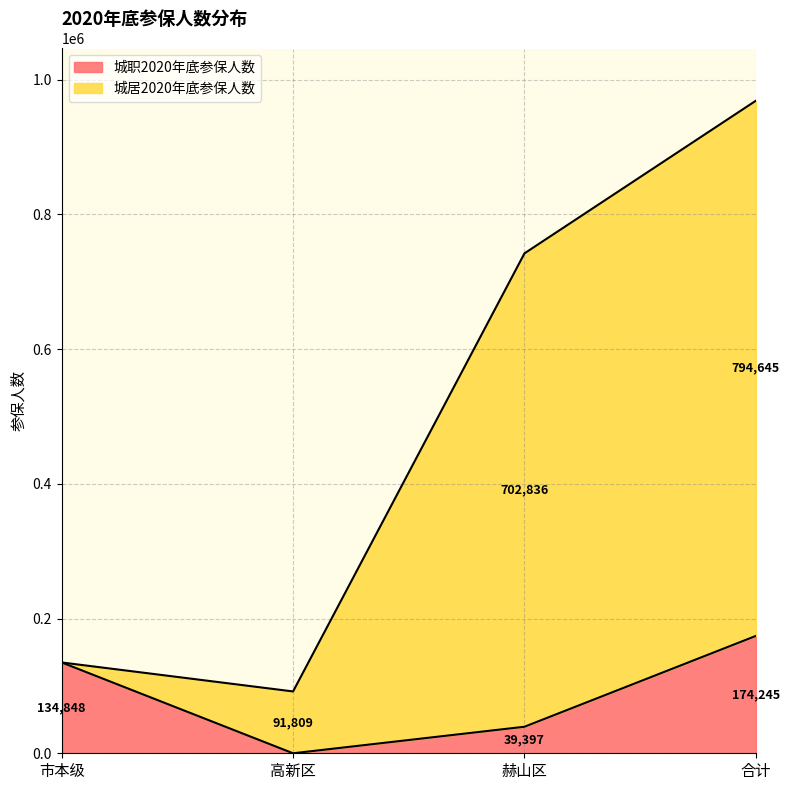

How many lines are shown in the chart?

2